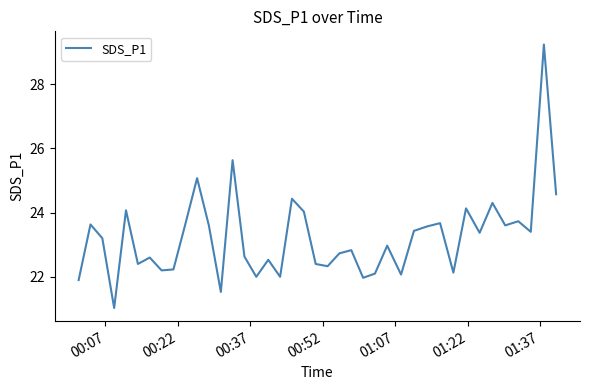

What is the difference between the maximum and minimum values?

8.2